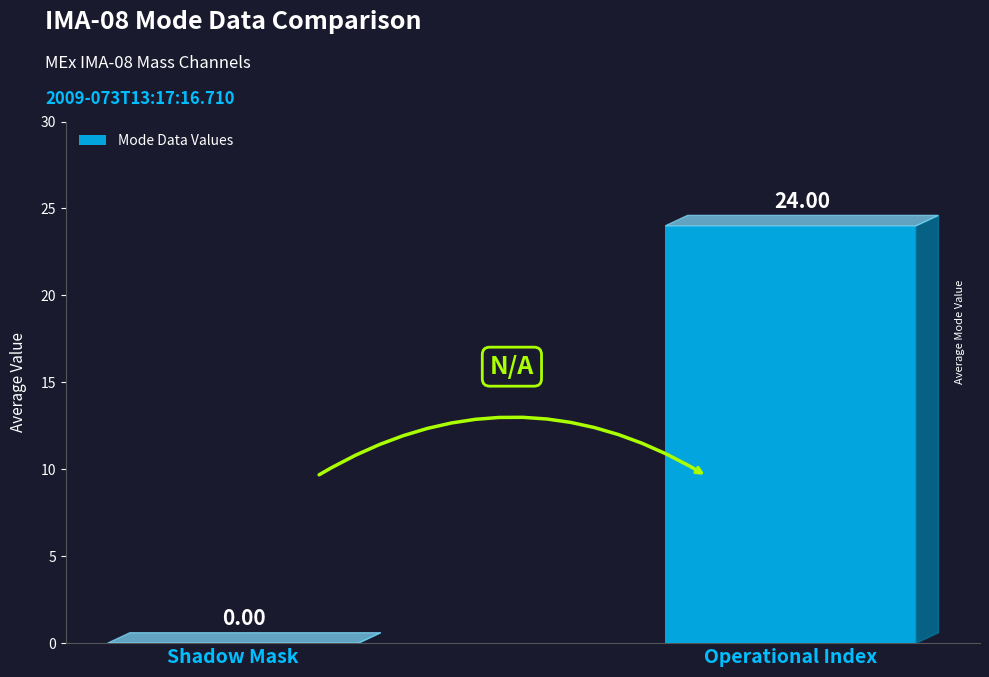

Is it true that the value at Shadow Mask is 0?

True